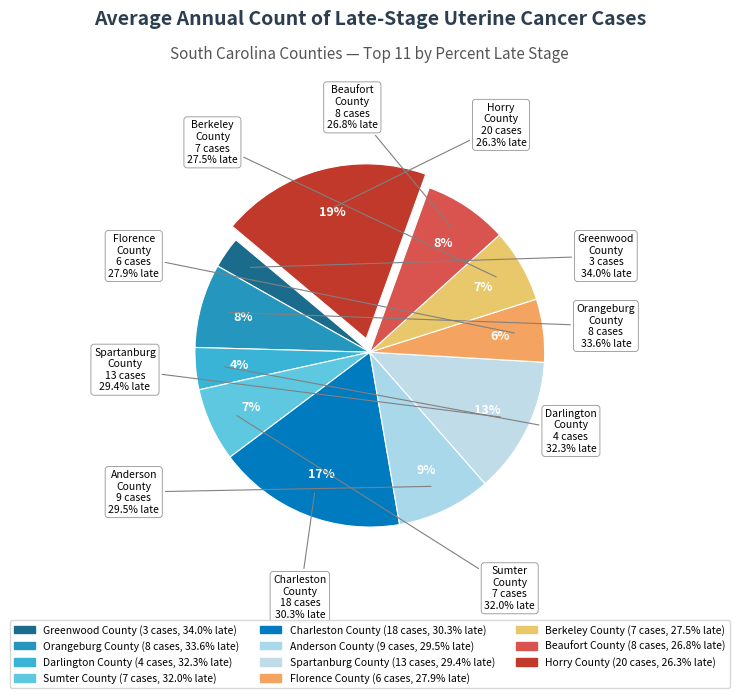

Is there any slice that represents more than half of the pie?

No